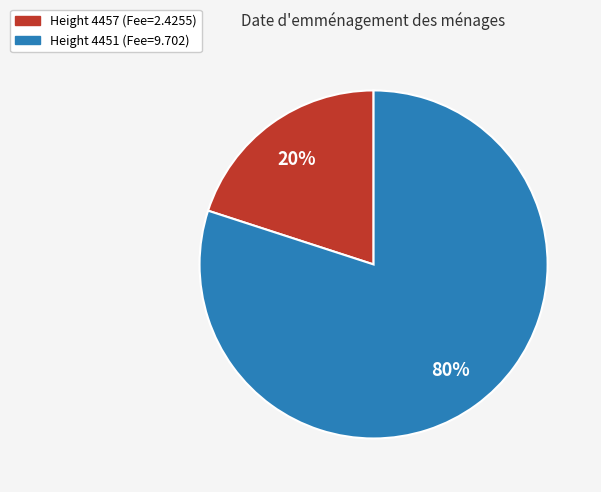

How many segments does this pie chart have?

2